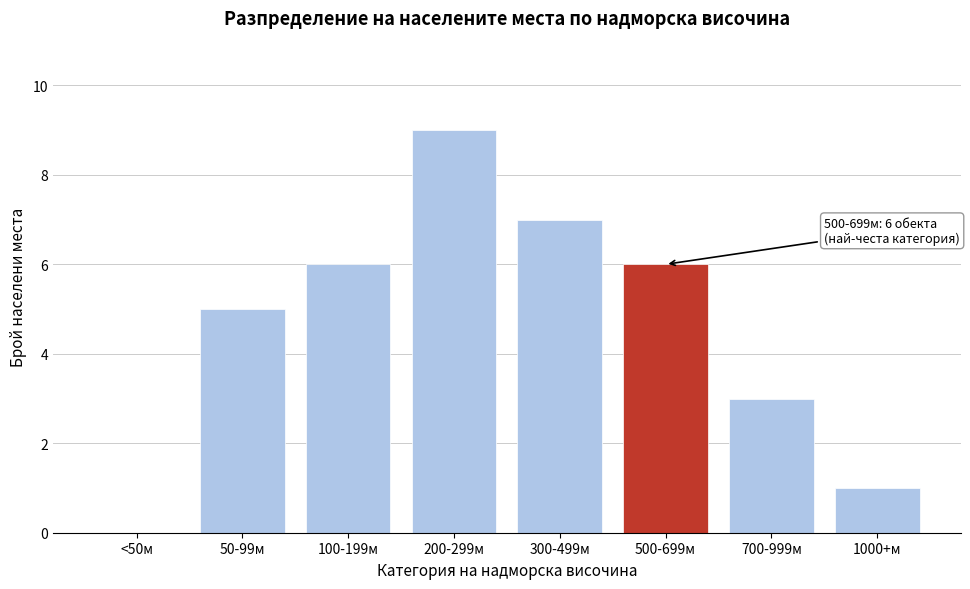

Reading left to right, transcribe all the data shown in this chart.

<50м=0	50-99м=5	100-199м=6	200-299м=9	300-499м=7	500-699м=6	700-999м=3	1000+м=1